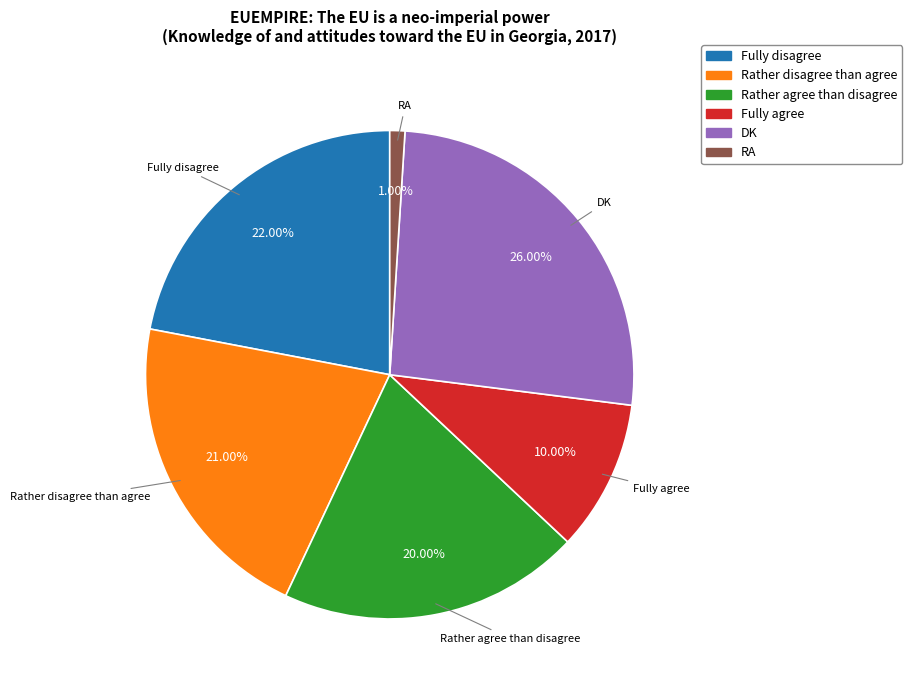

How many slices are in this pie chart?

6